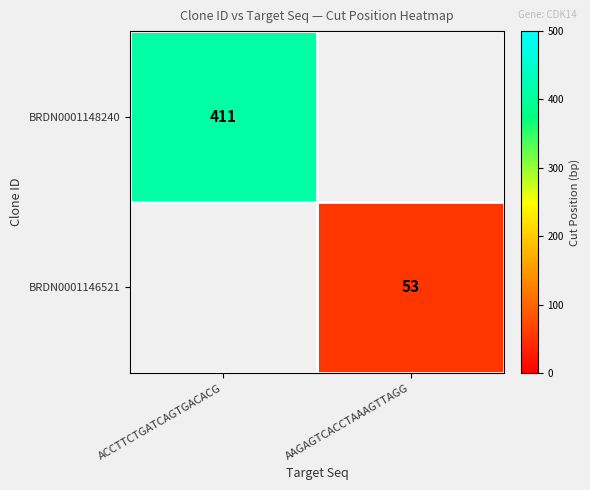

The value of BRDN0001148240 at ACCTTCTGATCAGTGACACG is 548. True or false?

False